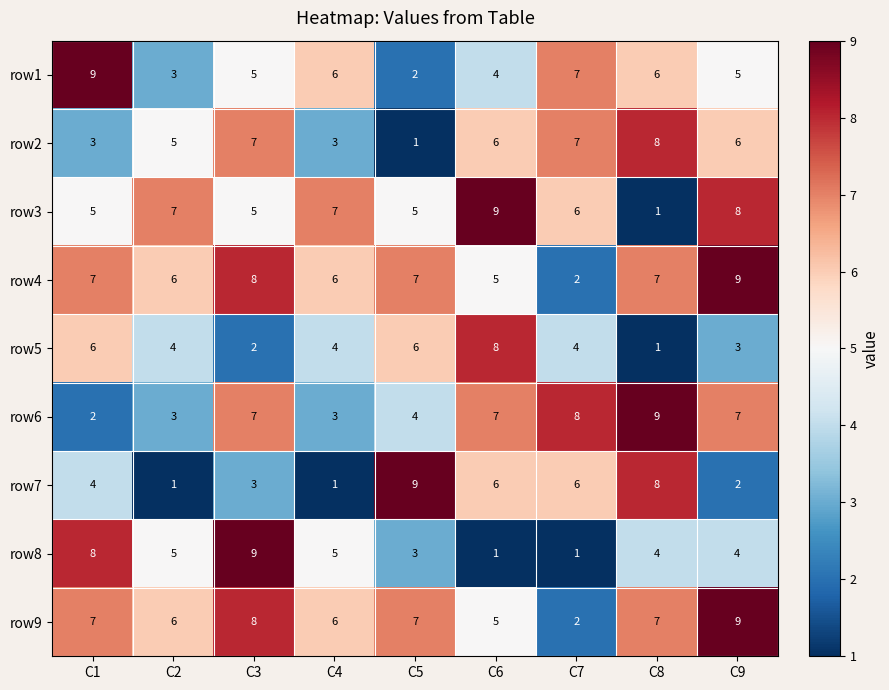

The value of row4 at C9 is 9. True or false?

True